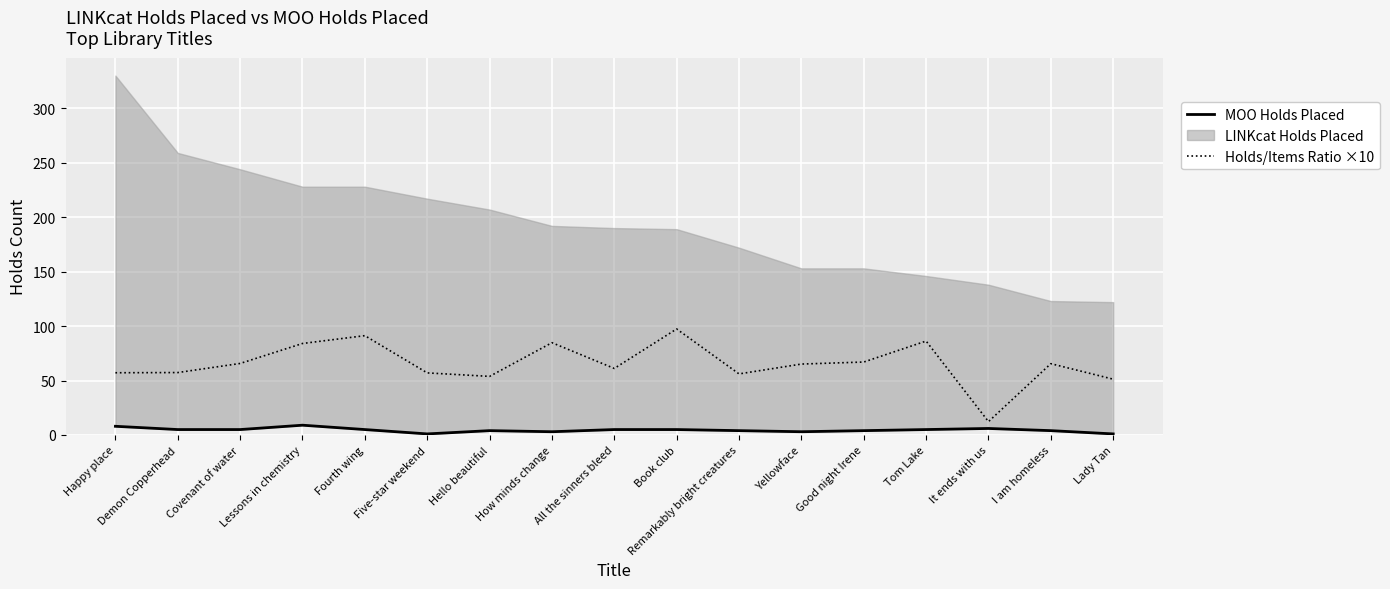

In MOO Holds Placed, how many points are lower than both neighbors (excluding endpoints)?

3